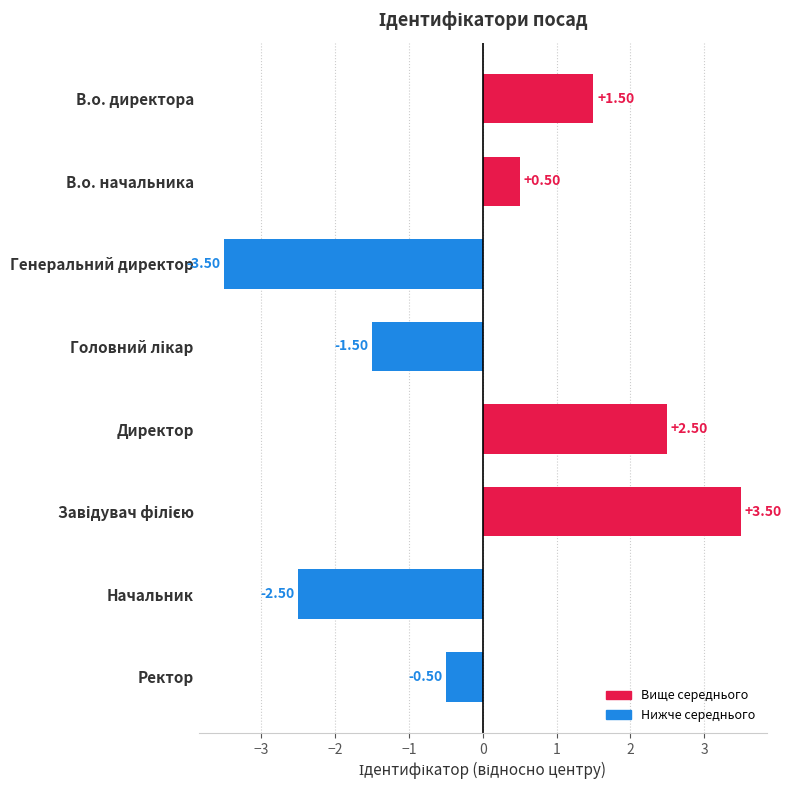

How many negative values are there?

4